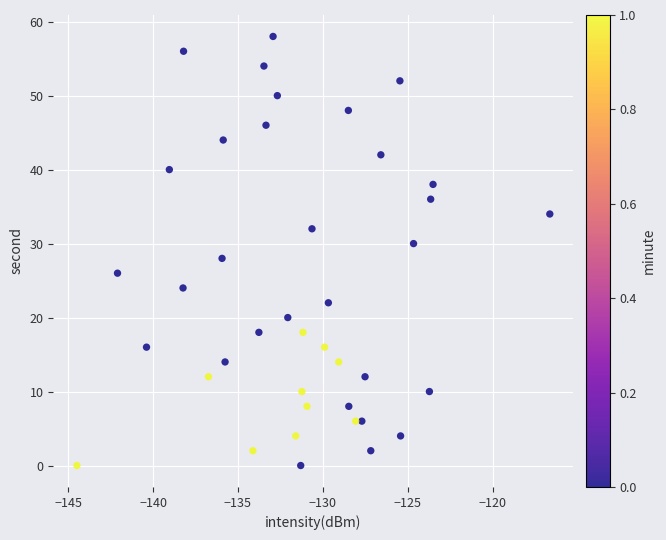

What is the range of Y values (max minus min)?

58